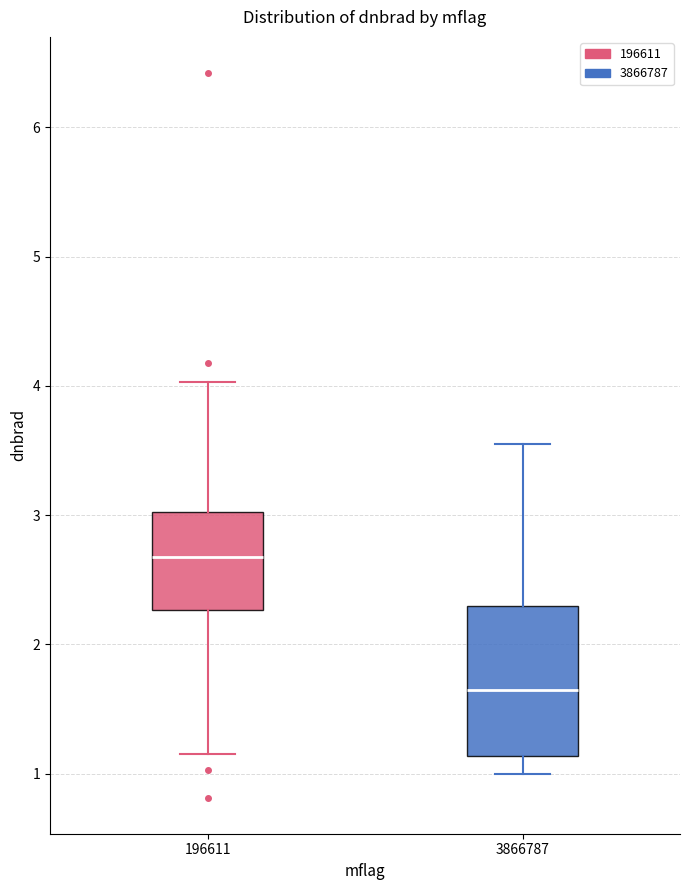

Reading left to right, transcribe this box plot: for each box, give where its median line is, the range the box spans, and where its two whiskers end, as read against the y-axis. The values are not printed on the chart, so give them approximately, as read against the axis.

196611: median 2.7, box 2.3 to 3.0, whiskers 1.1 to 4.0
3866787: median 1.6, box 1.1 to 2.3, whiskers 1.0 to 3.5